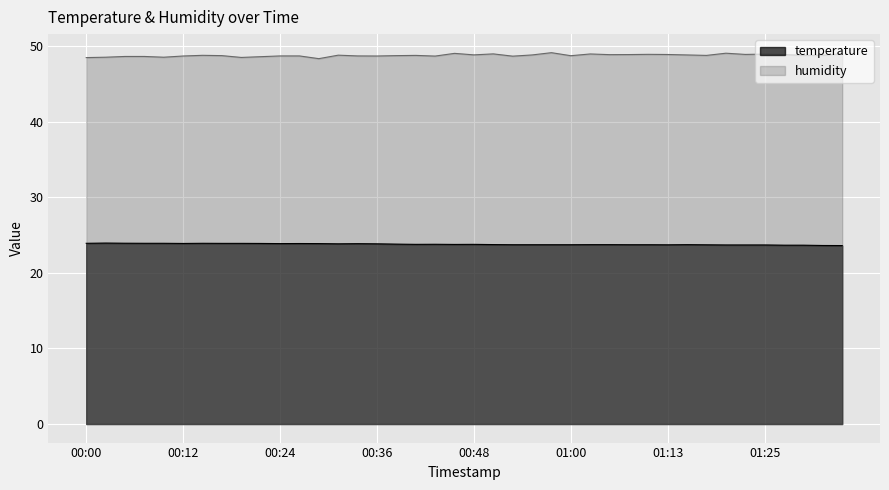

How many lines are shown in the chart?

2